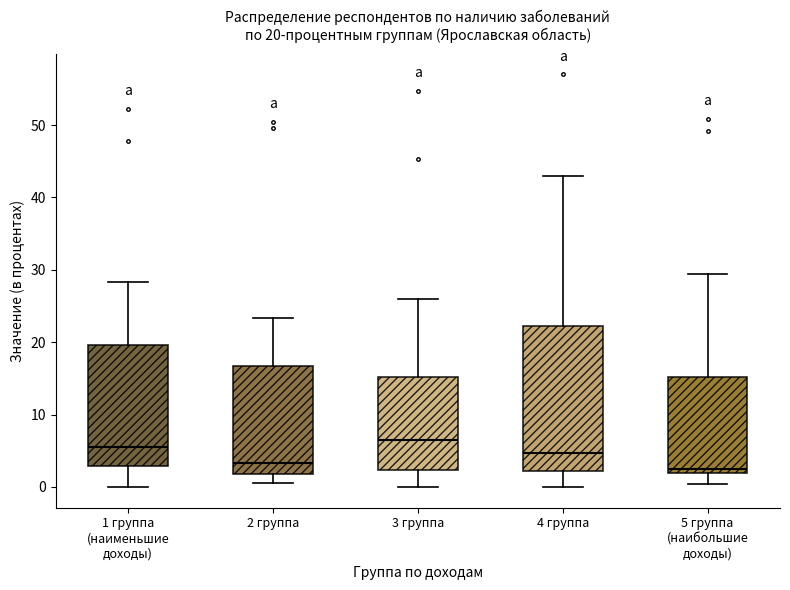

Which box is the tallest, from its lower edge to its upper edge?

4 группа